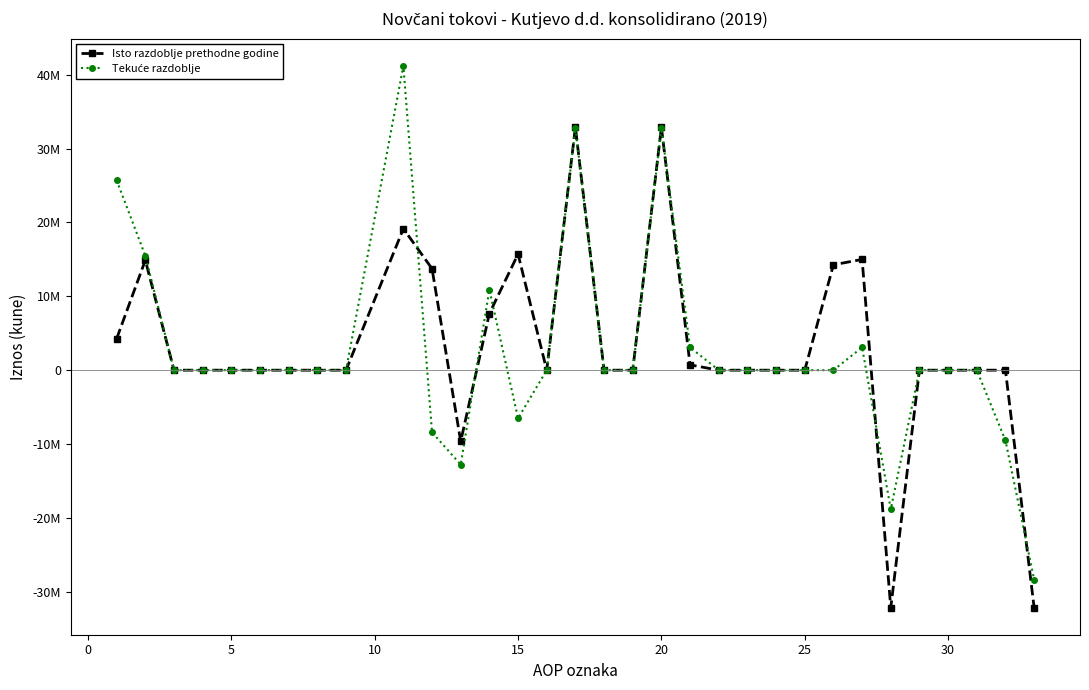

What is the value of the Isto razdoblje prethodne godine point at the 20th from the left?

724327